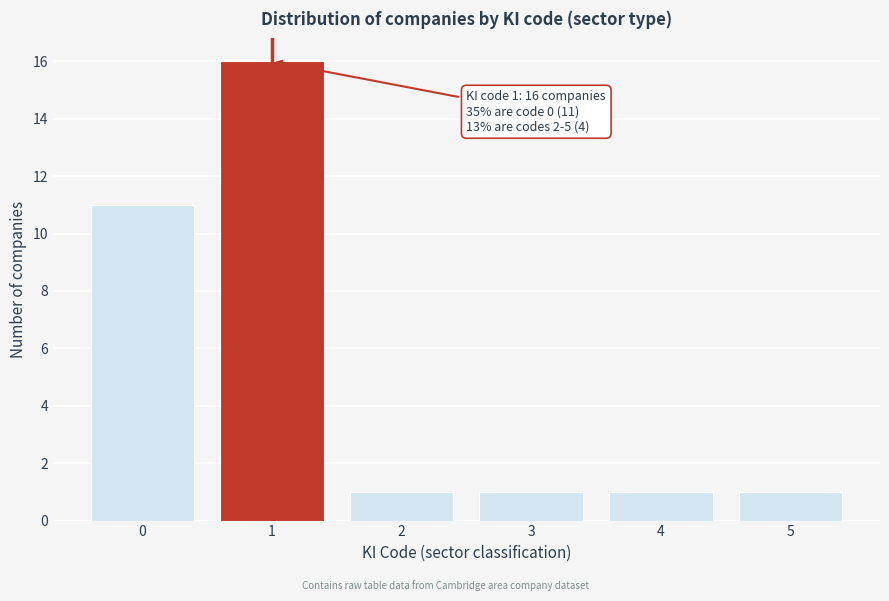

Reading right to left, what are all the values shown in this chart?

5=1	4=1	3=1	2=1	1=16	0=11